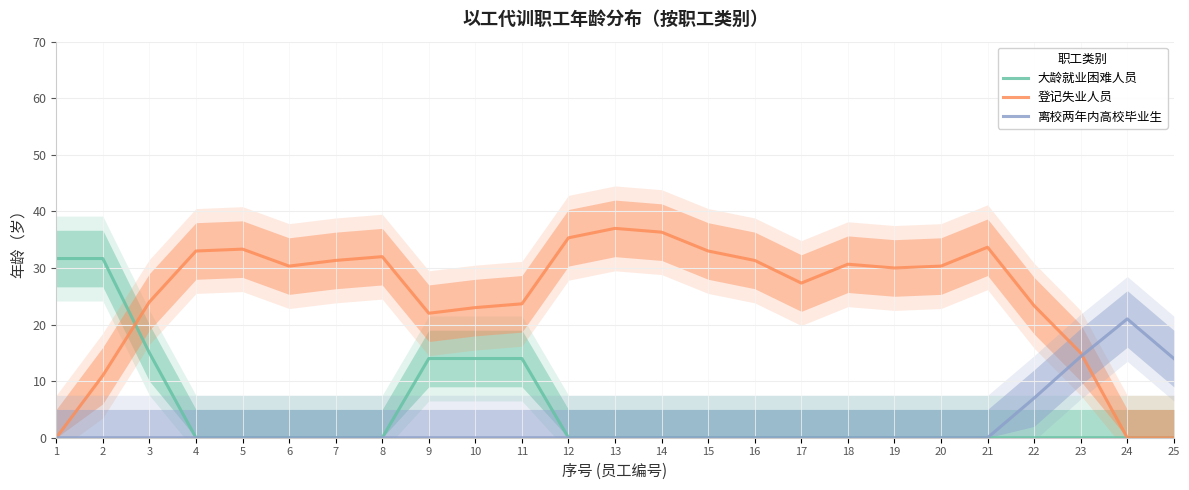

Count the number of data series in this chart.

3